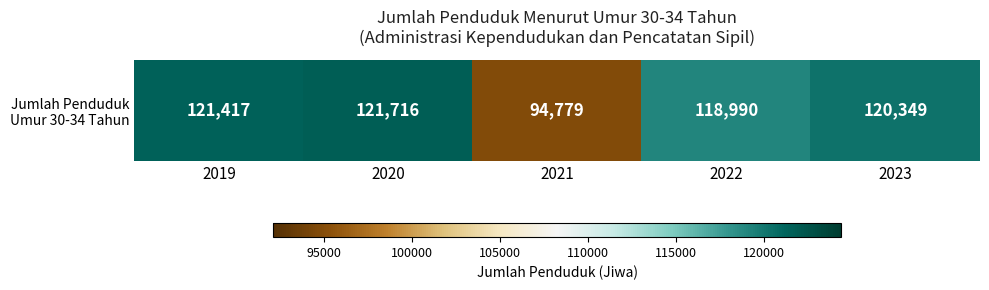

What is the minimum value shown in the chart?

94779